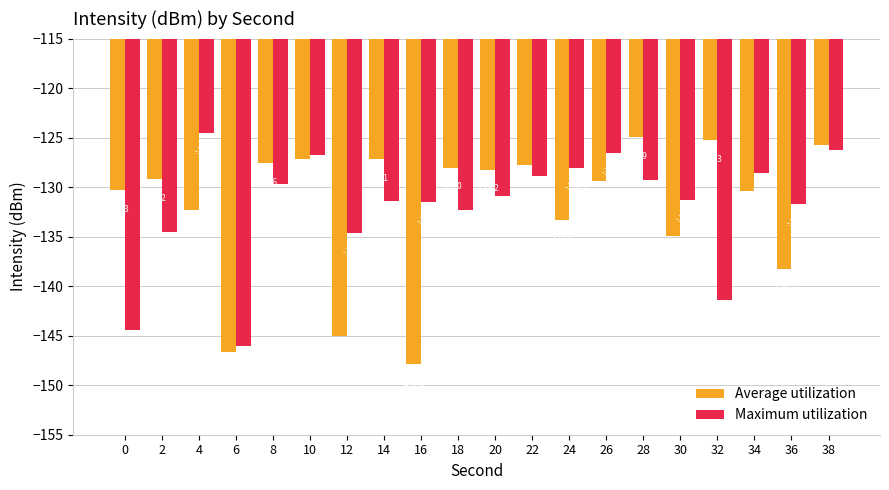

What is the value of the Maximum utilization bar at the 19th from the left?

-131.7